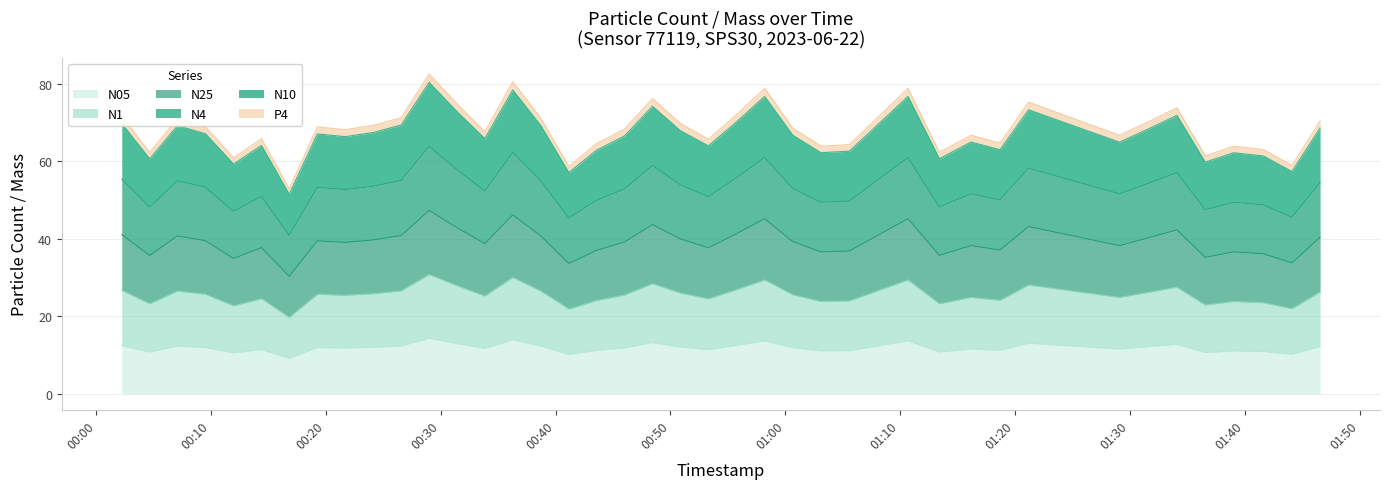

In N25, how many points are lower than both neighbors (excluding endpoints)?

13